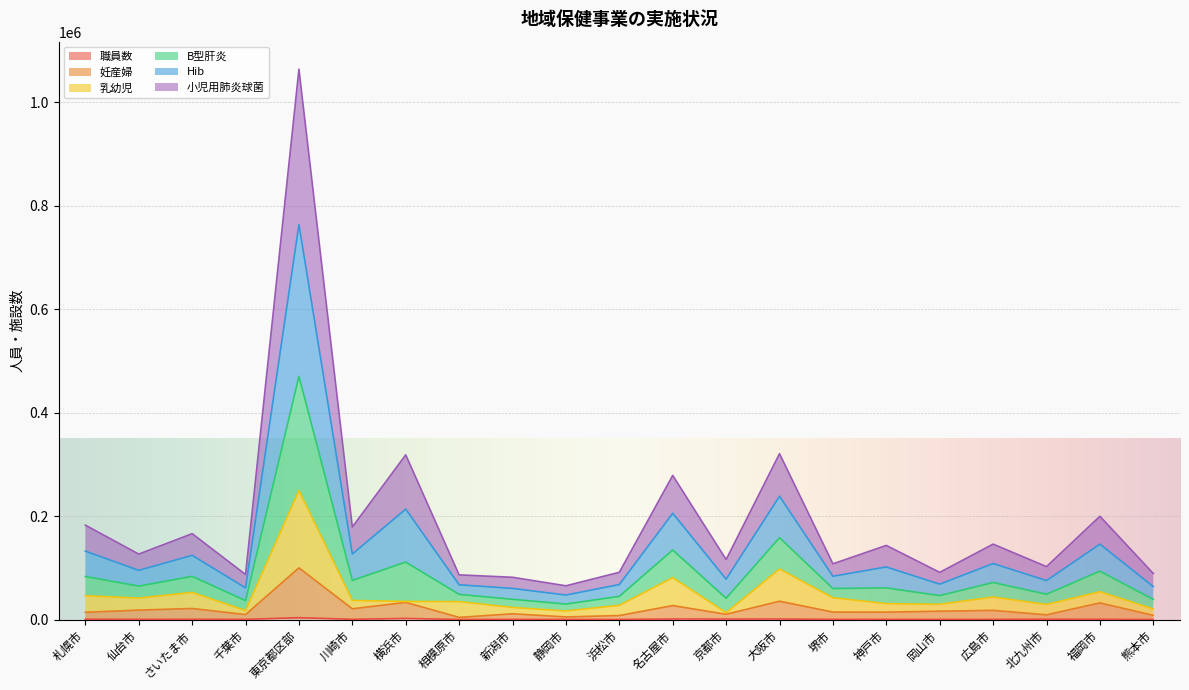

What is the label of the 12th point from the left?

名古屋市